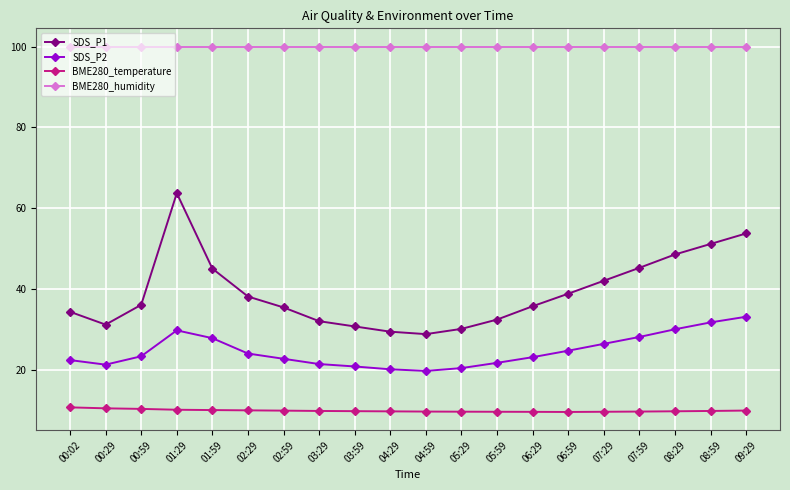

True or false: BME280_temperature and SDS_P2 intersect in this chart.

False